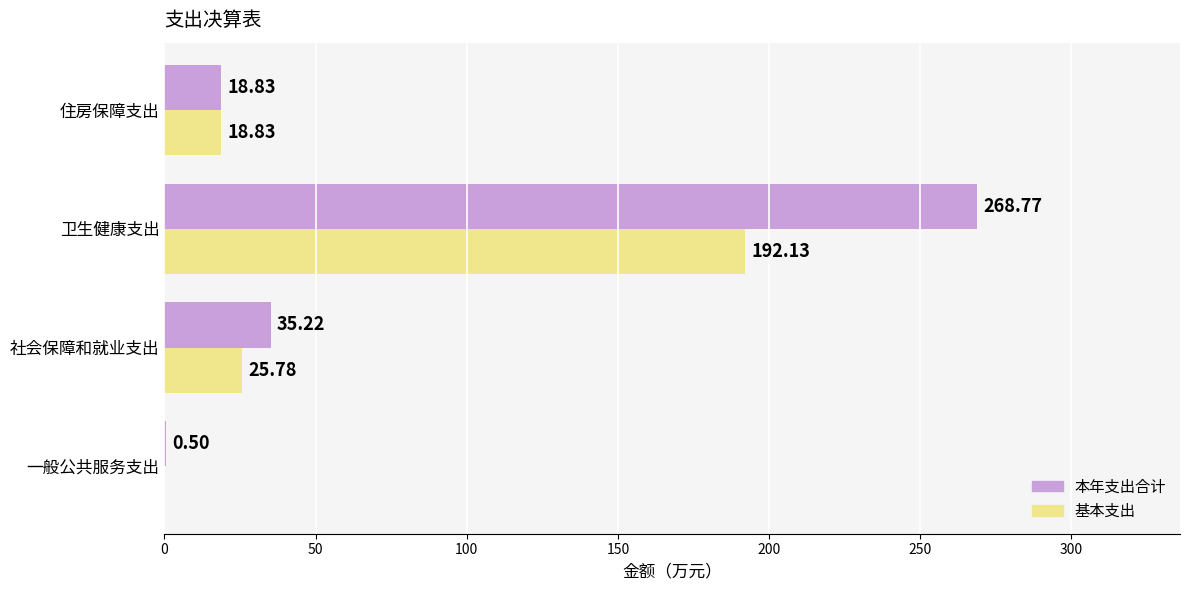

What is the greatest value displayed?

268.8